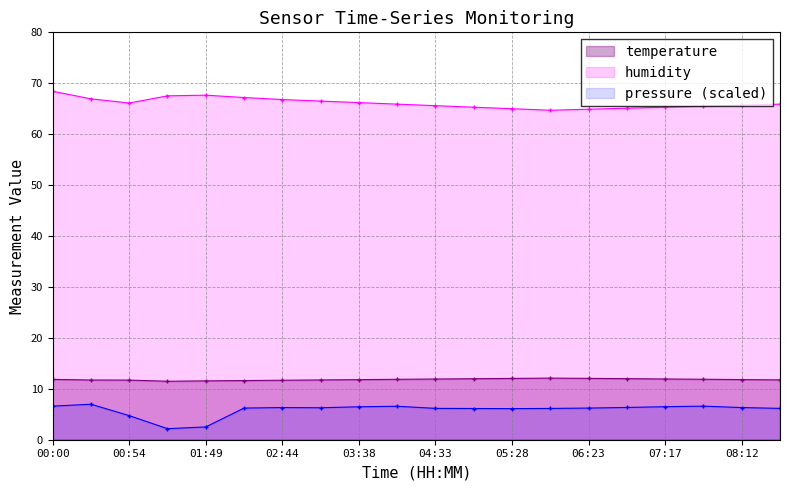

True or false: temperature and humidity intersect in this chart.

False